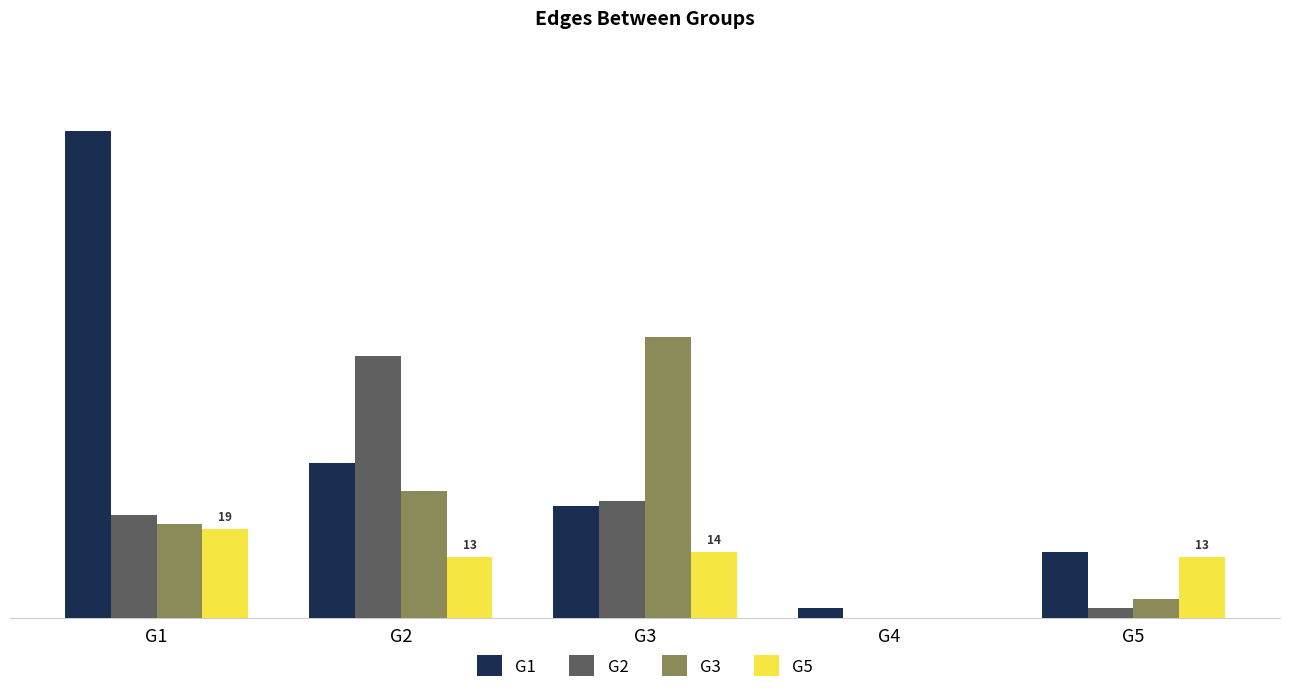

Where does the G5 series first go above 13?

G1